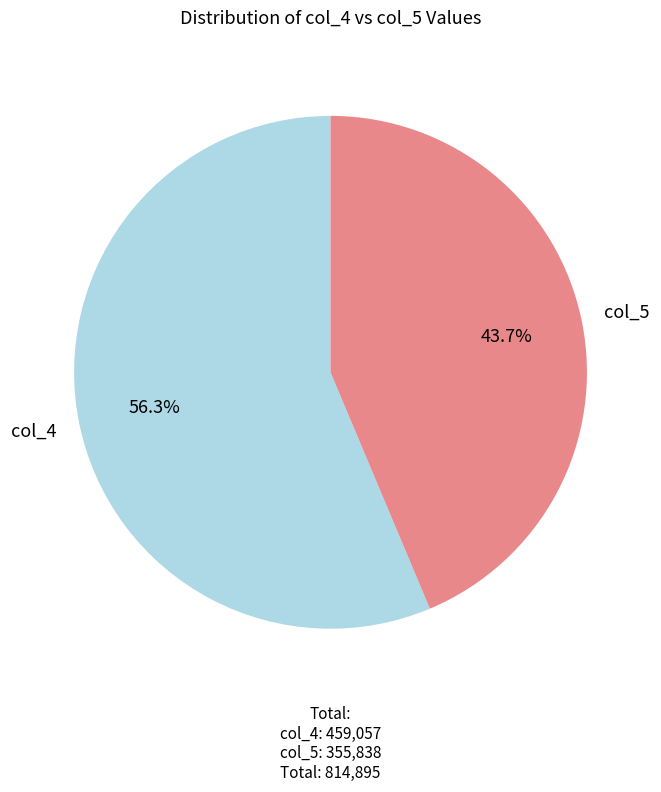

What is the smallest slice in the pie chart?

col_5